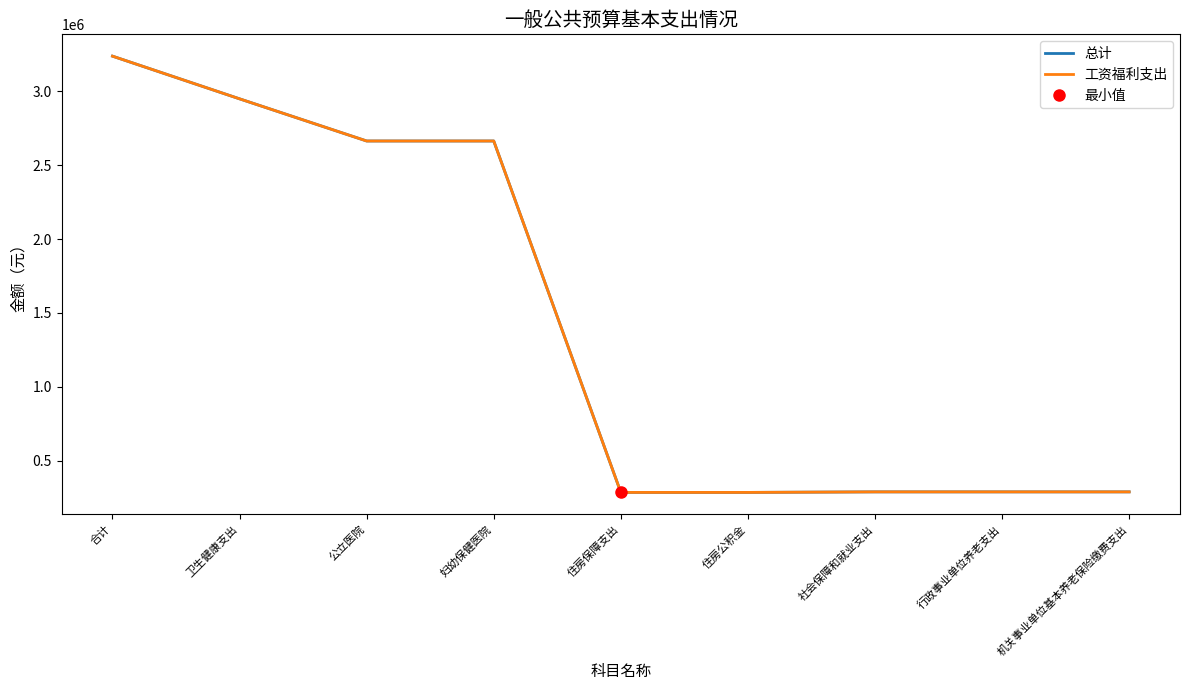

What is the minimum value shown in the chart?

285433.9